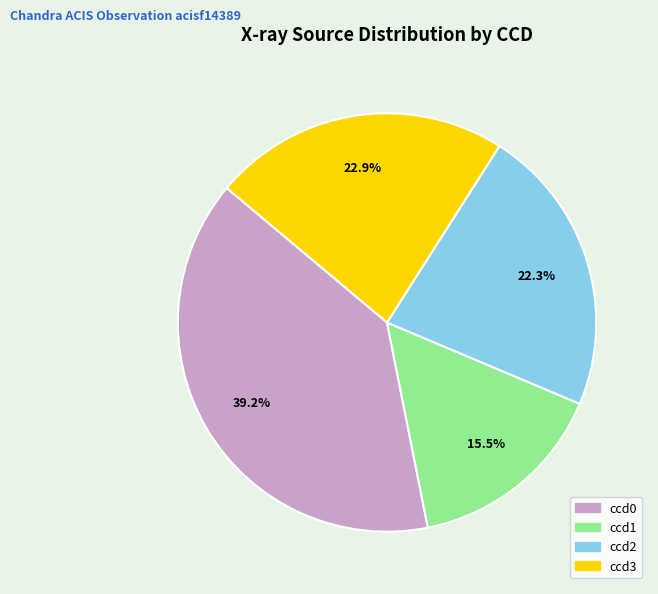

What is the largest slice in the pie chart?

ccd0